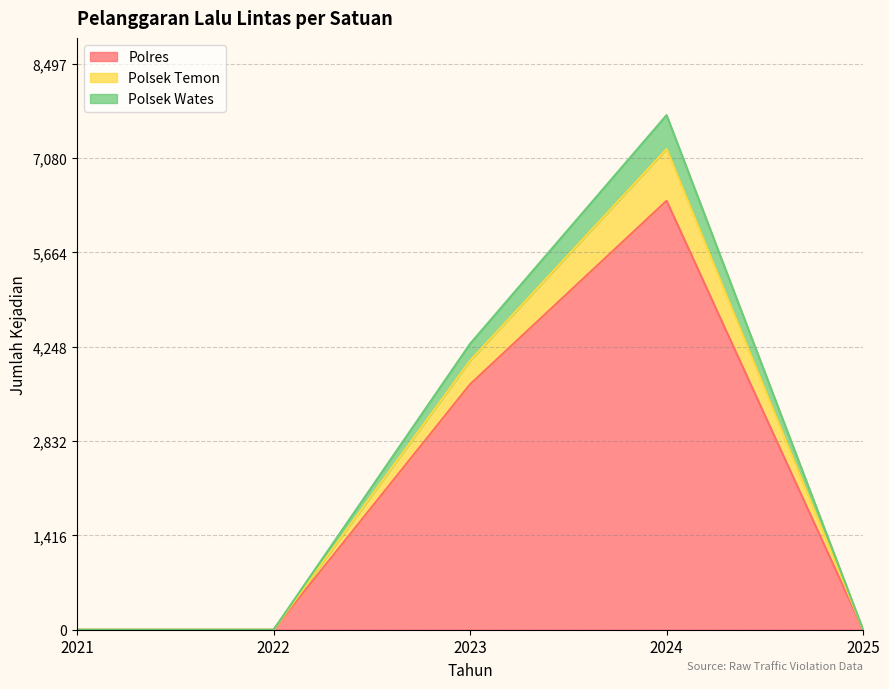

True or false: Polsek Wates has a value of 0 at 2022.

True